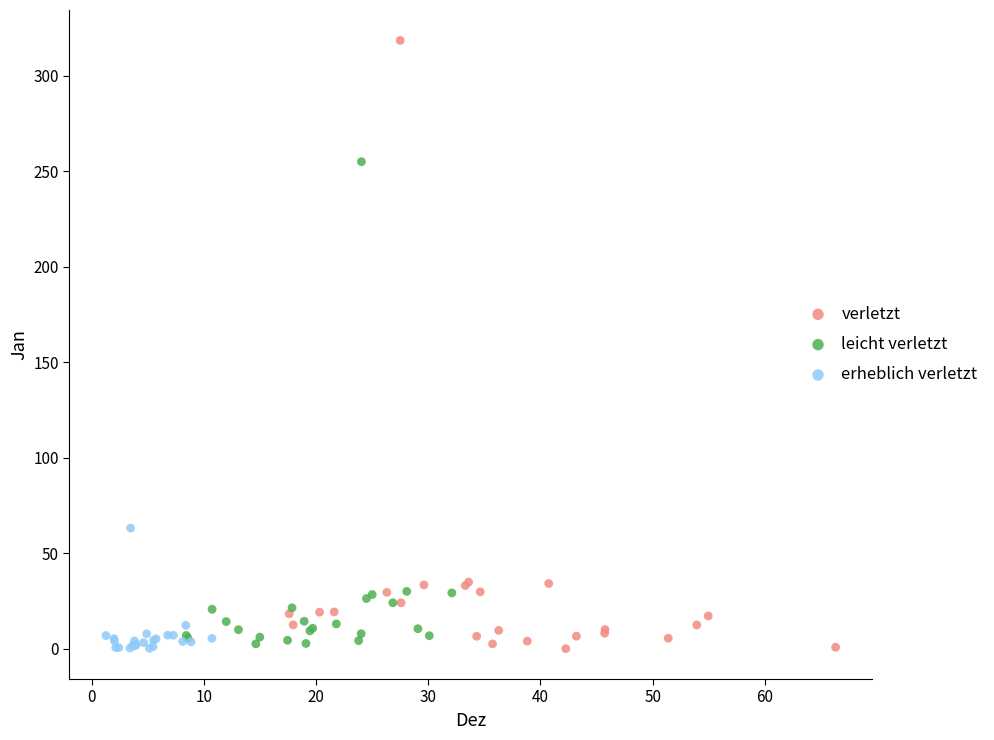

Which series has the largest Y range (max minus min)?

verletzt